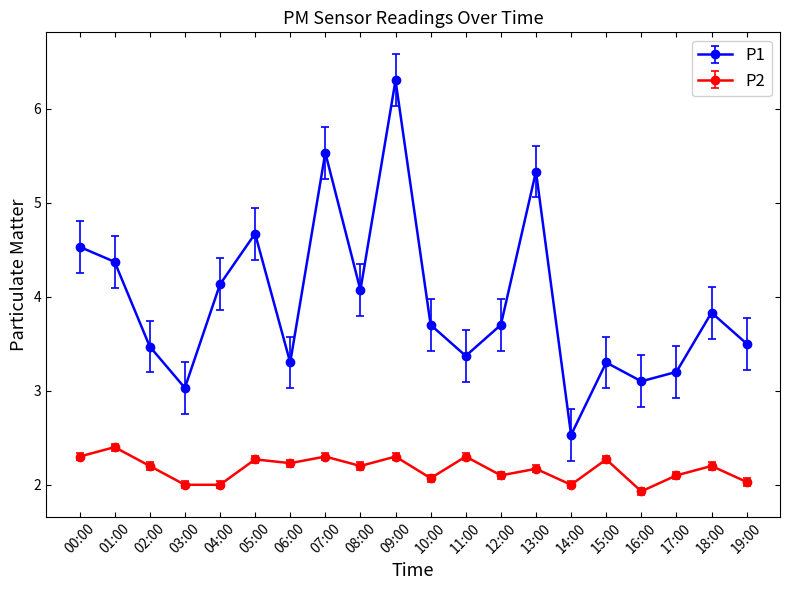

Which series has the largest range (max minus min)?

P1